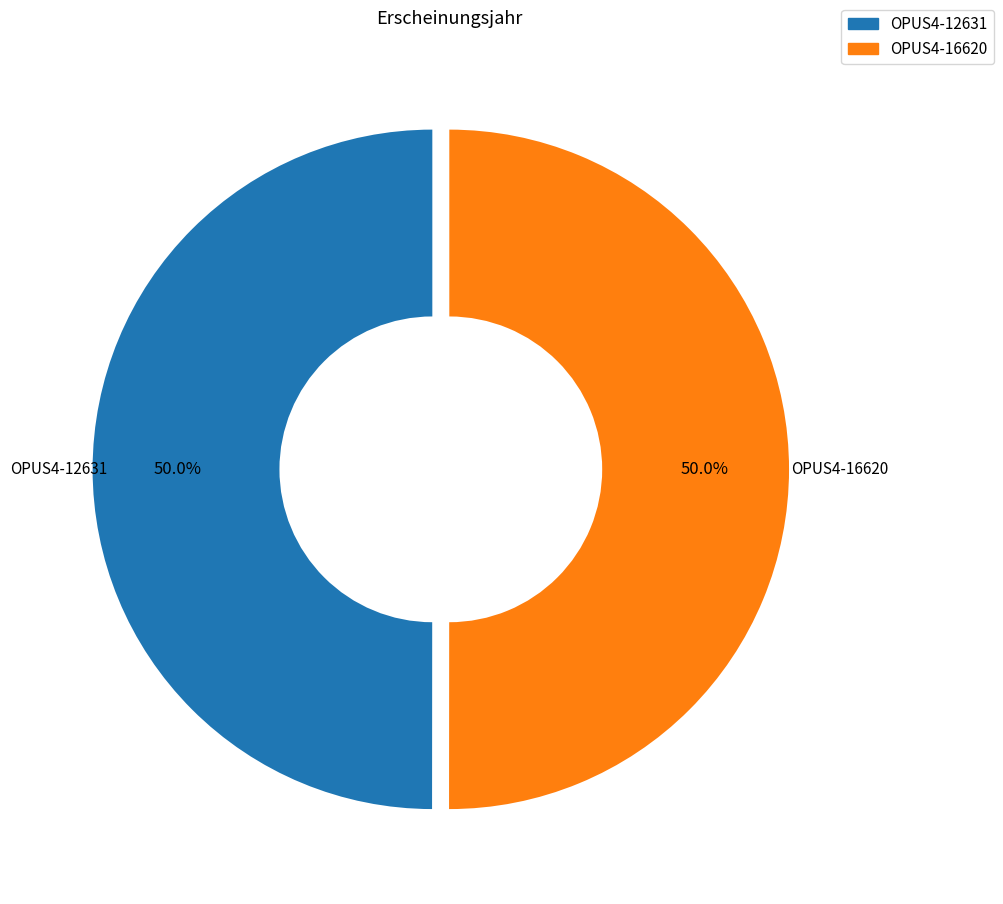

What portion of the pie excludes OPUS4-12631?

50.0%